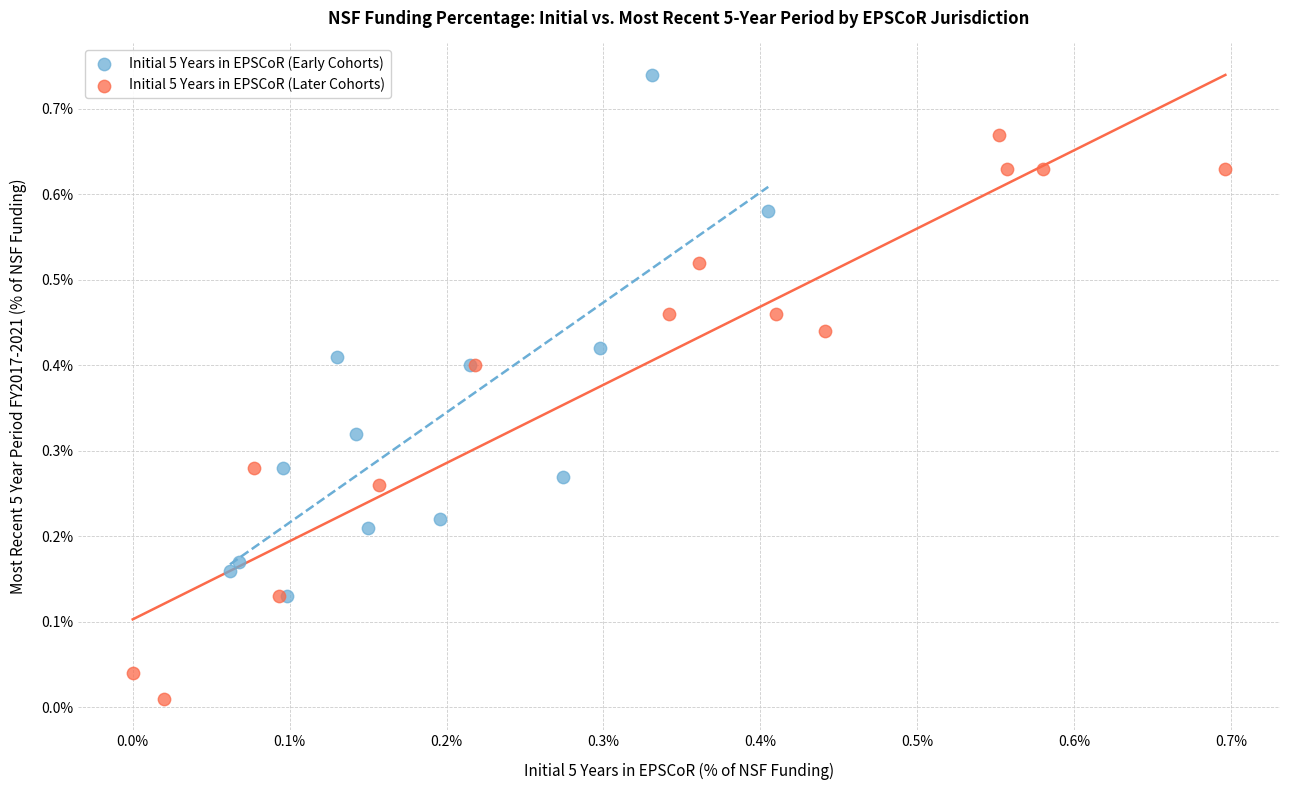

What are all the series names shown in the legend?

Initial 5 Years in EPSCoR (Early Cohorts), Initial 5 Years in EPSCoR (Later Cohorts)